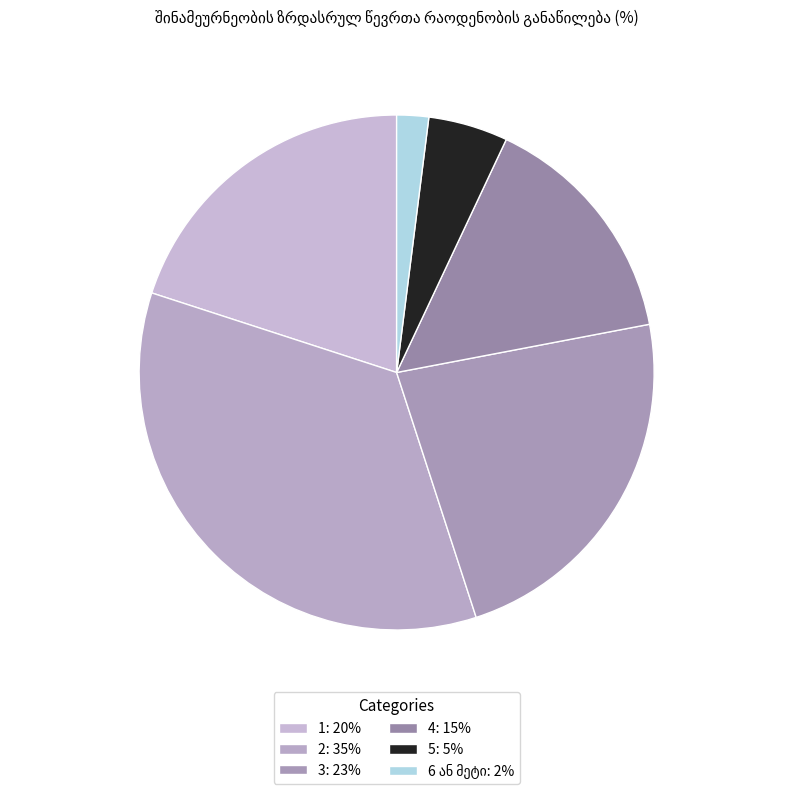

What percentage is the 5 slice, to the nearest percent?

5%